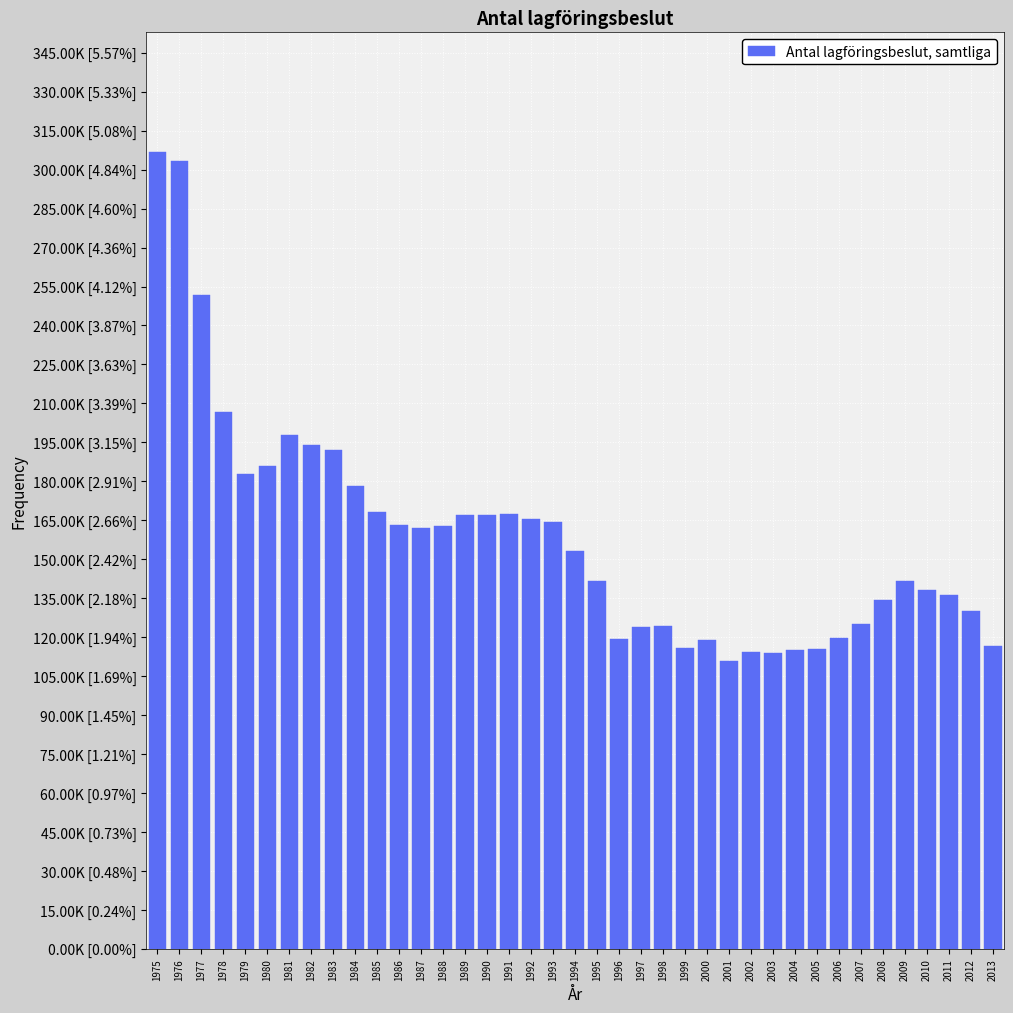

Does the chart contain any negative values?

No